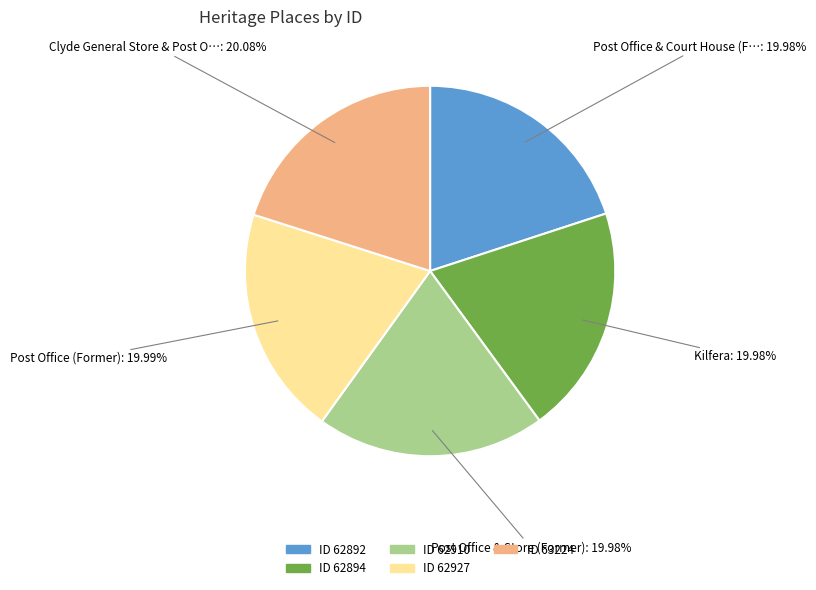

Is there a majority slice in this chart?

No